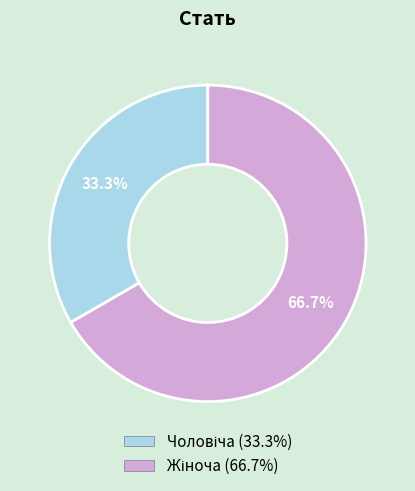

Is there a majority slice in this chart?

Yes